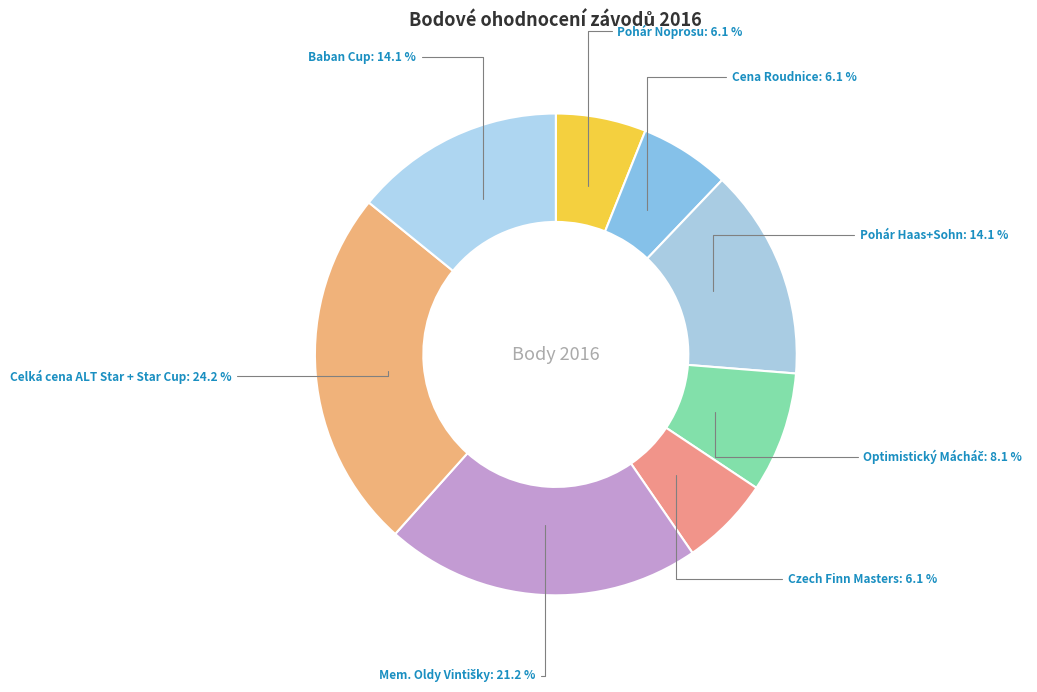

Is the sum of Baban Cup and Celká cena ALT Star + Star Cup greater than half?

No